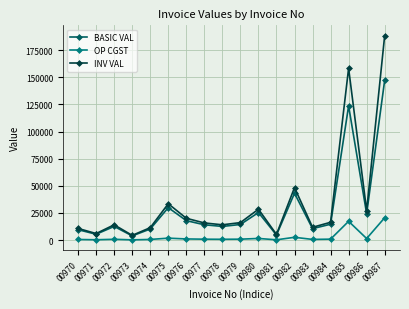

What is the value of the BASIC VAL point at the 1st from the left?

9605.0